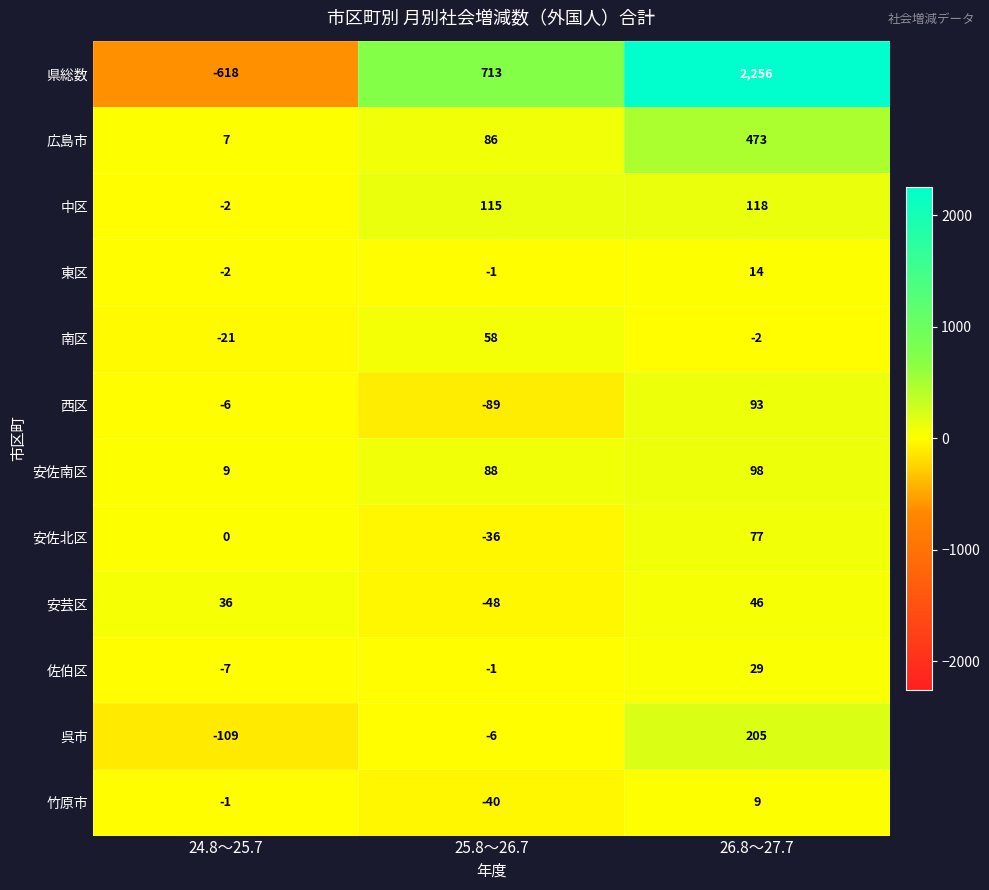

Which series changed the most between 24.8～25.7 and 25.8～26.7?

県総数